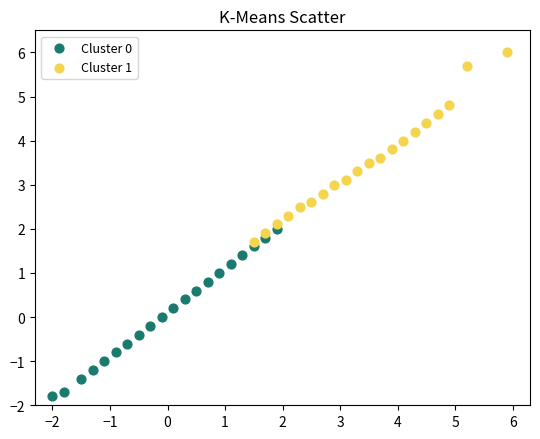

Which series reaches the maximum Y coordinate?

Cluster 1